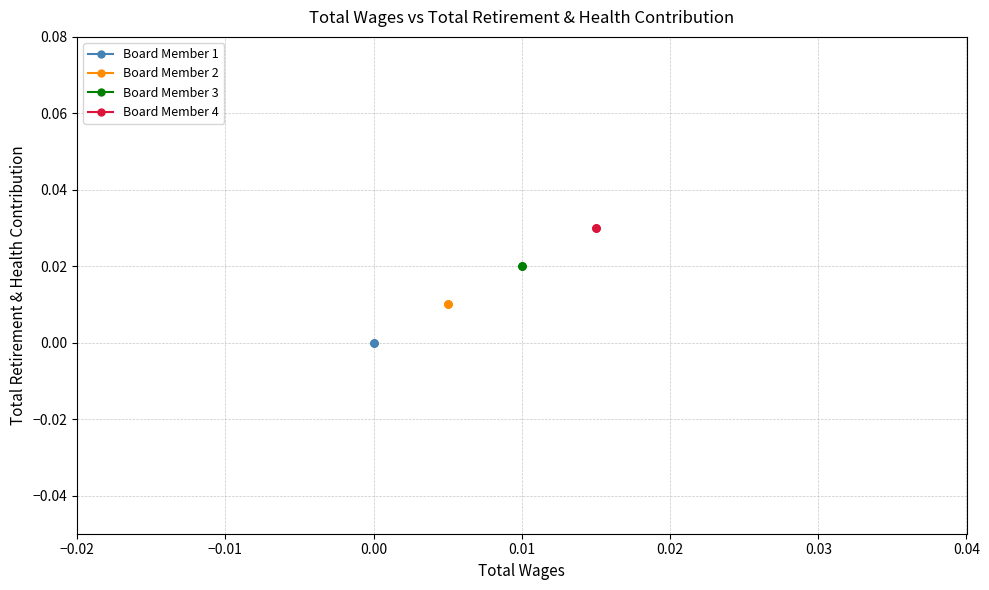

At 0.00, list the series in order from smallest to largest.

Board Member 1, Board Member 2, Board Member 3, Board Member 4